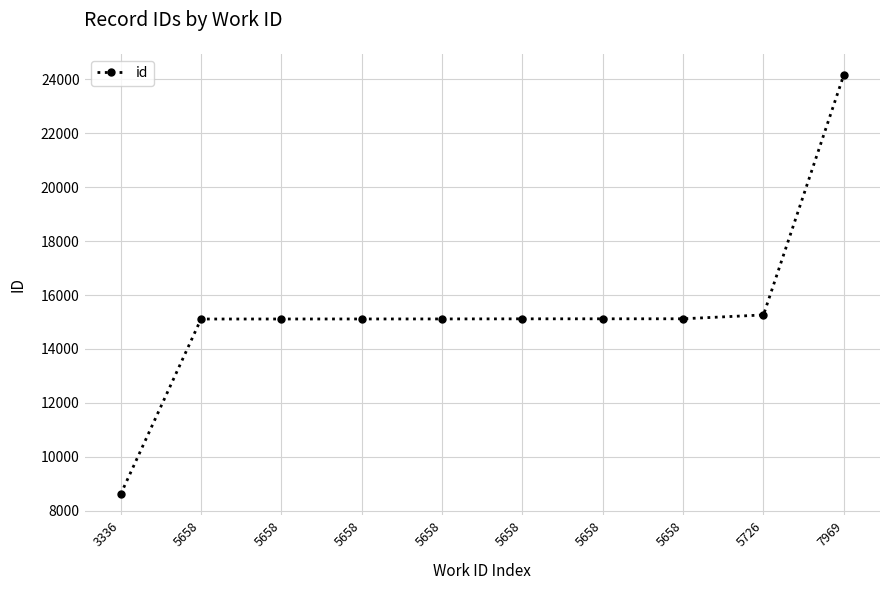

Approximately how many times larger is the value at 5658 compared to 5658?

1.0